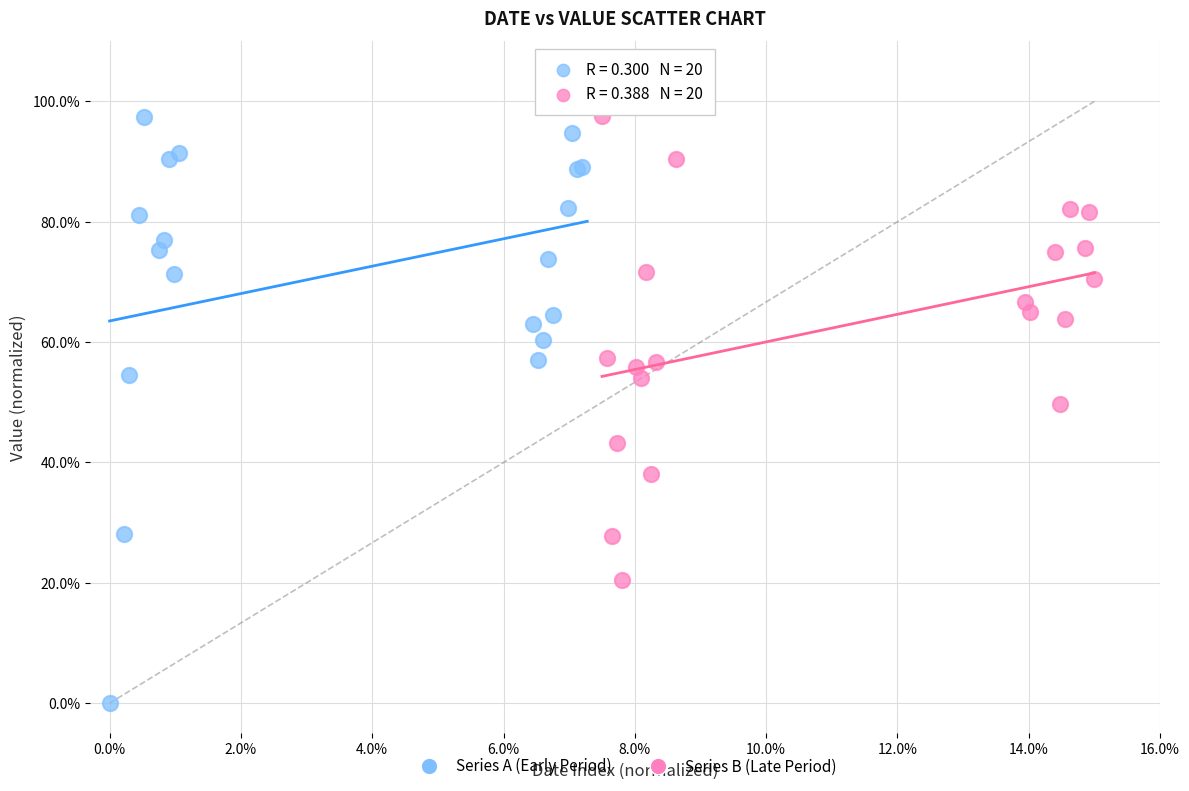

Which series reaches the minimum Y coordinate?

Series A (Early Period)